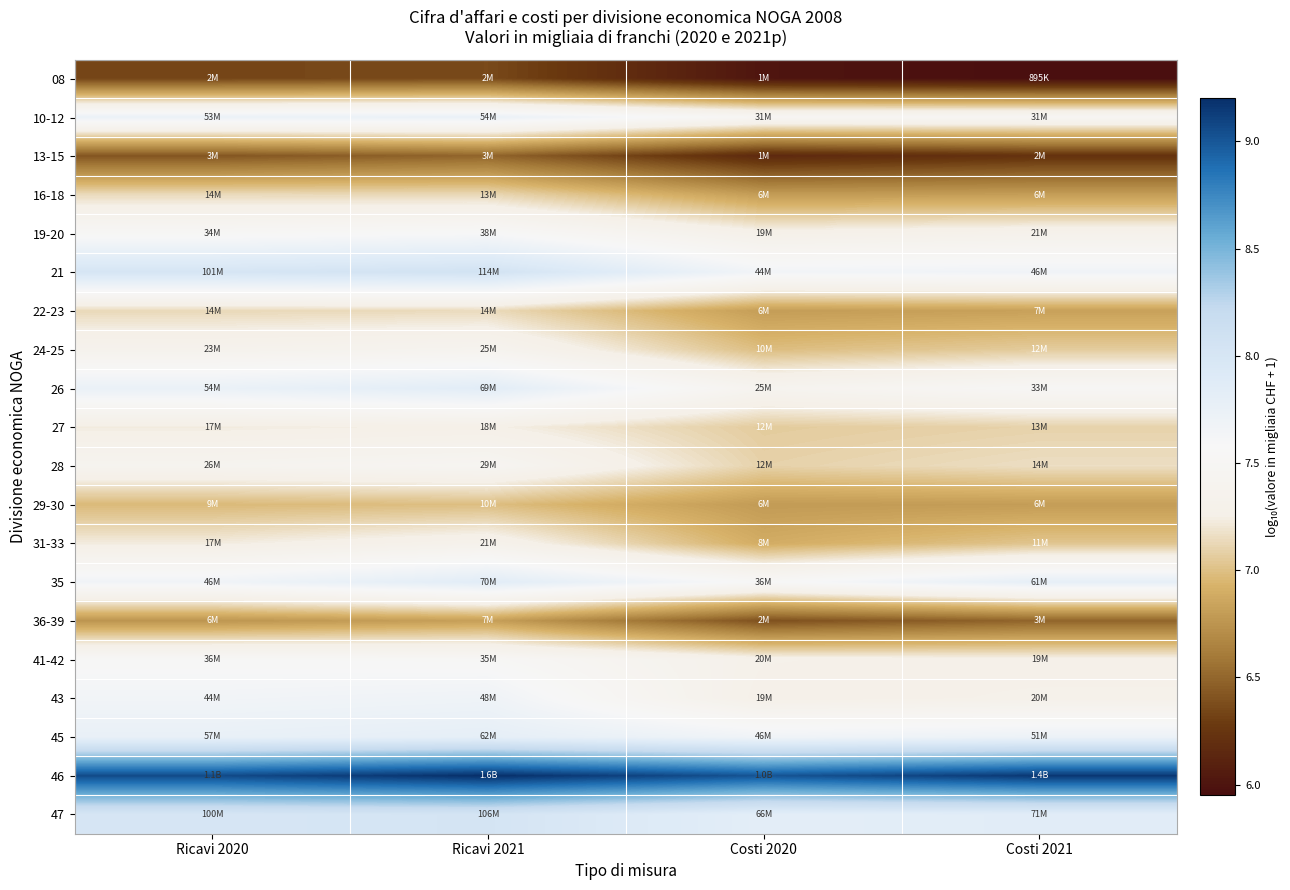

Reading left to right, transcribe all the data shown in this chart.

08: Ricavi 2020=6.3	Ricavi 2021=6.4	Costi 2020=6.0	Costi 2021=6.0
10-12: Ricavi 2020=7.7	Ricavi 2021=7.7	Costi 2020=7.5	Costi 2021=7.5
13-15: Ricavi 2020=6.4	Ricavi 2021=6.5	Costi 2020=6.2	Costi 2021=6.2
16-18: Ricavi 2020=7.1	Ricavi 2021=7.1	Costi 2020=6.8	Costi 2021=6.8
19-20: Ricavi 2020=7.5	Ricavi 2021=7.6	Costi 2020=7.3	Costi 2021=7.3
21: Ricavi 2020=8.0	Ricavi 2021=8.1	Costi 2020=7.6	Costi 2021=7.7
22-23: Ricavi 2020=7.1	Ricavi 2021=7.1	Costi 2020=6.8	Costi 2021=6.8
24-25: Ricavi 2020=7.4	Ricavi 2021=7.4	Costi 2020=7.0	Costi 2021=7.1
26: Ricavi 2020=7.7	Ricavi 2021=7.8	Costi 2020=7.4	Costi 2021=7.5
27: Ricavi 2020=7.2	Ricavi 2021=7.3	Costi 2020=7.1	Costi 2021=7.1
28: Ricavi 2020=7.4	Ricavi 2021=7.5	Costi 2020=7.1	Costi 2021=7.2
29-30: Ricavi 2020=7.0	Ricavi 2021=7.0	Costi 2020=6.8	Costi 2021=6.8
31-33: Ricavi 2020=7.2	Ricavi 2021=7.3	Costi 2020=6.9	Costi 2021=7.0
35: Ricavi 2020=7.7	Ricavi 2021=7.8	Costi 2020=7.6	Costi 2021=7.8
36-39: Ricavi 2020=6.8	Ricavi 2021=6.8	Costi 2020=6.4	Costi 2021=6.5
41-42: Ricavi 2020=7.6	Ricavi 2021=7.5	Costi 2020=7.3	Costi 2021=7.3
43: Ricavi 2020=7.6	Ricavi 2021=7.7	Costi 2020=7.3	Costi 2021=7.3
45: Ricavi 2020=7.8	Ricavi 2021=7.8	Costi 2020=7.7	Costi 2021=7.7
46: Ricavi 2020=9.1	Ricavi 2021=9.2	Costi 2020=9.0	Costi 2021=9.2
47: Ricavi 2020=8.0	Ricavi 2021=8.0	Costi 2020=7.8	Costi 2021=7.8